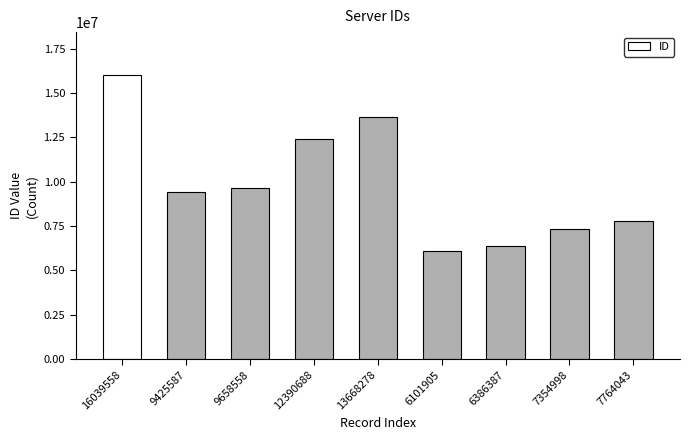

The value at 9658558 is 9658558. True or false?

True